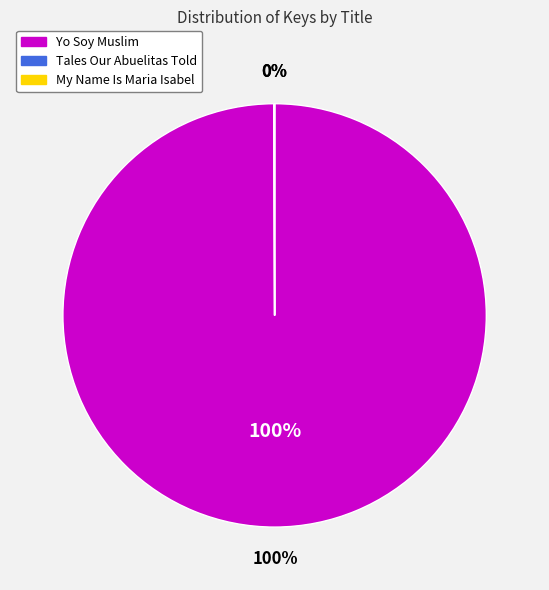

How much of the chart is everything except Yo Soy Muslim (9781481489362)?

0.1%